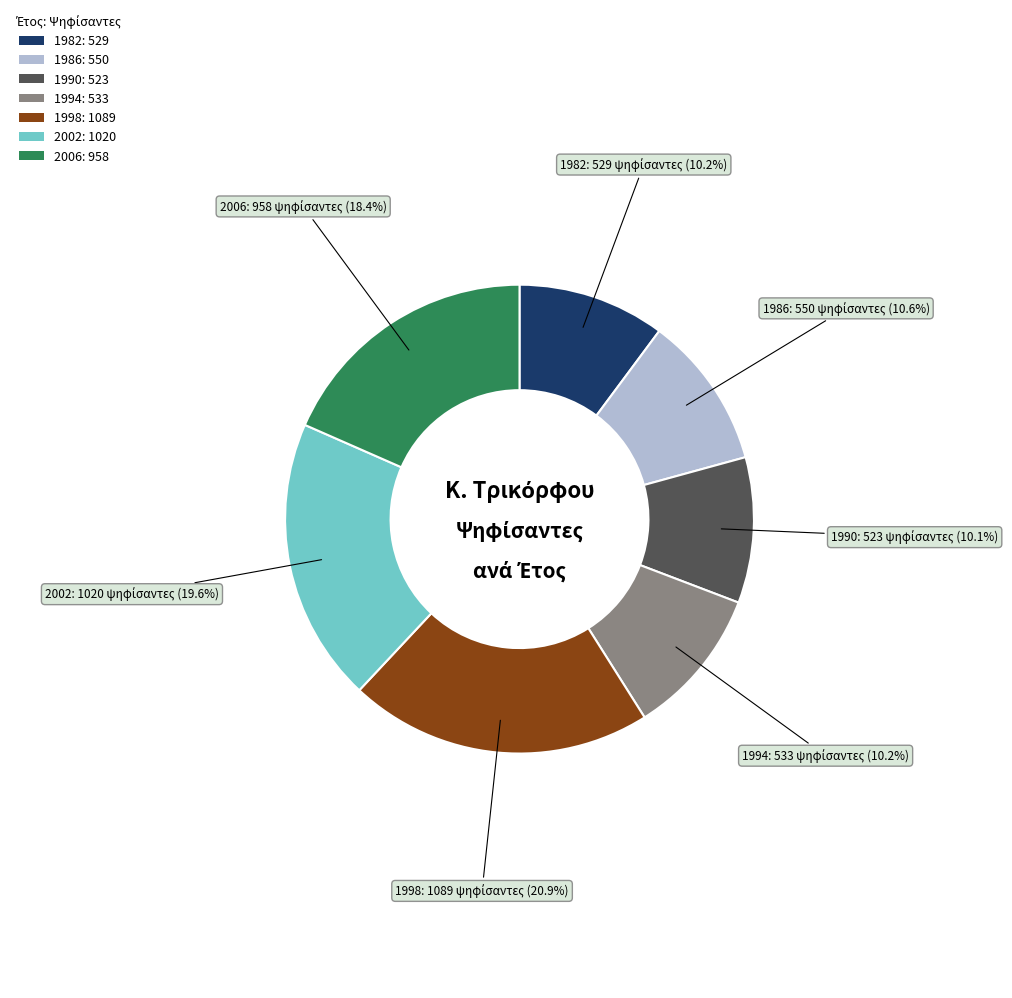

To the nearest percent, what is the average slice percentage?

14%